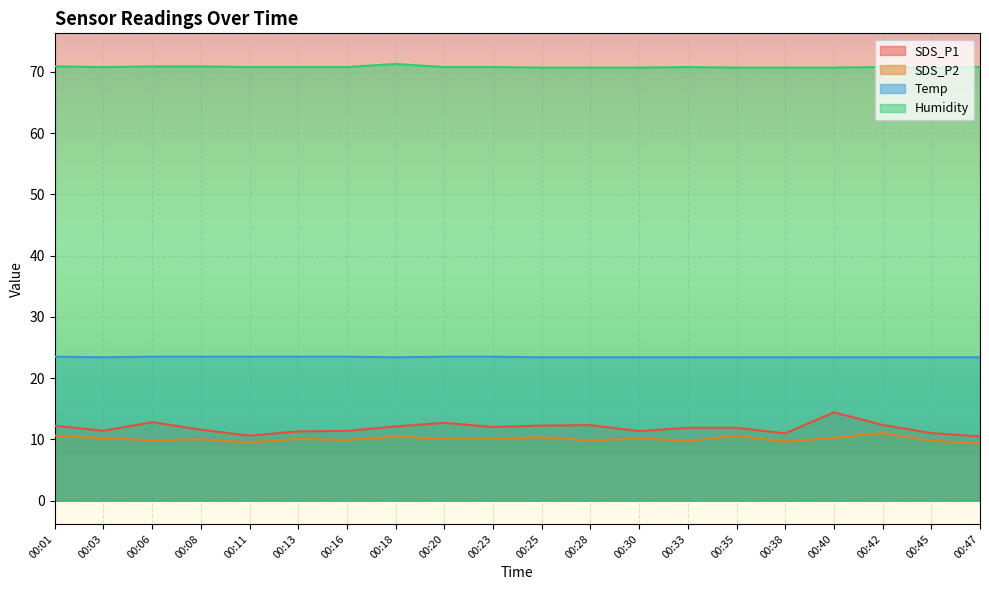

What is the smallest value displayed?

9.4